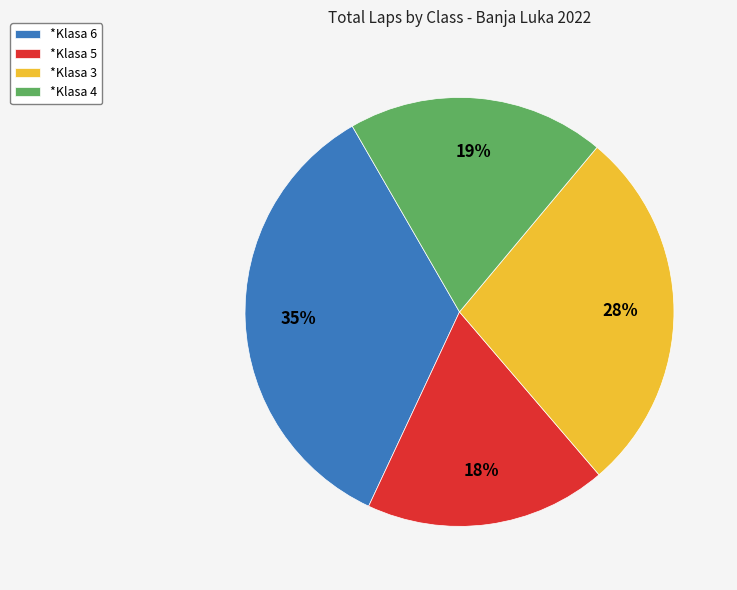

Which has a higher value, *Klasa 5 or *Klasa 4?

*Klasa 4